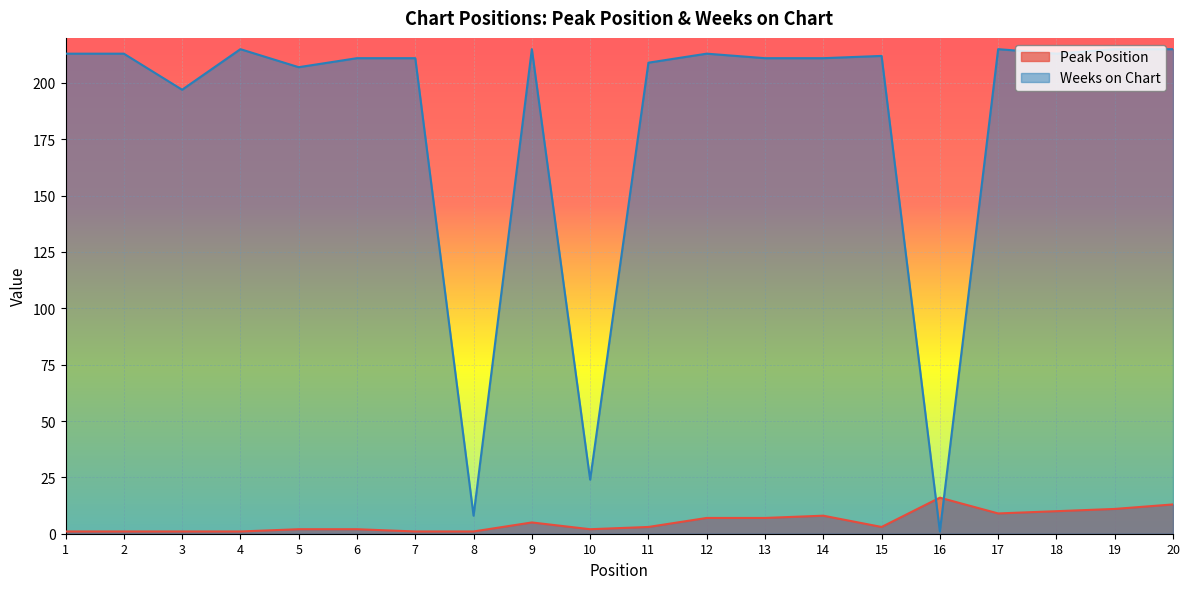

In Weeks on Chart, how many points are higher than both neighbors (excluding endpoints)?

5